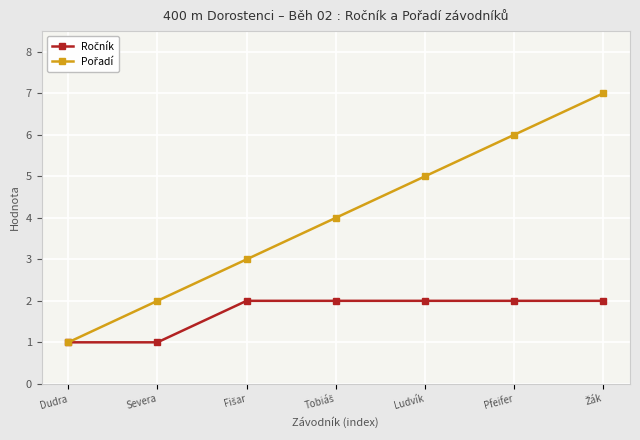

What is the maximum value shown in the chart?

7